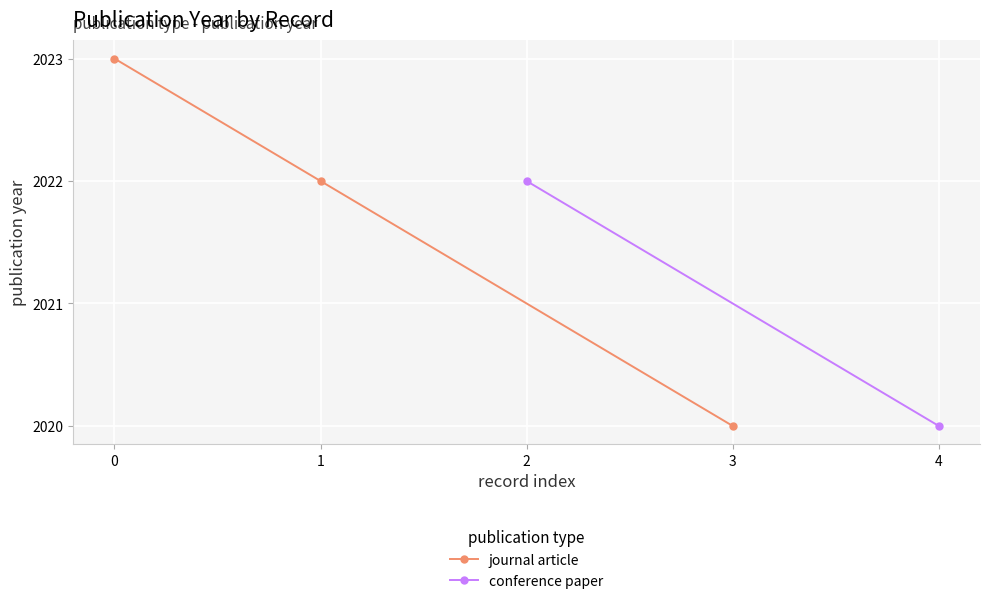

Reading left to right, extract all data points from this chart.

2023	2022	2020